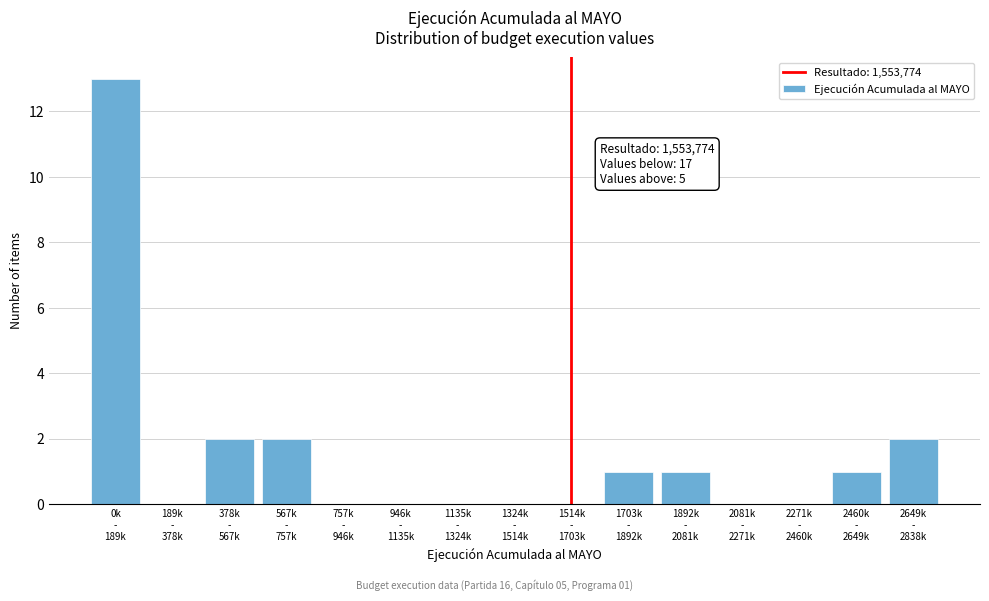

What is the sum of all values?

22